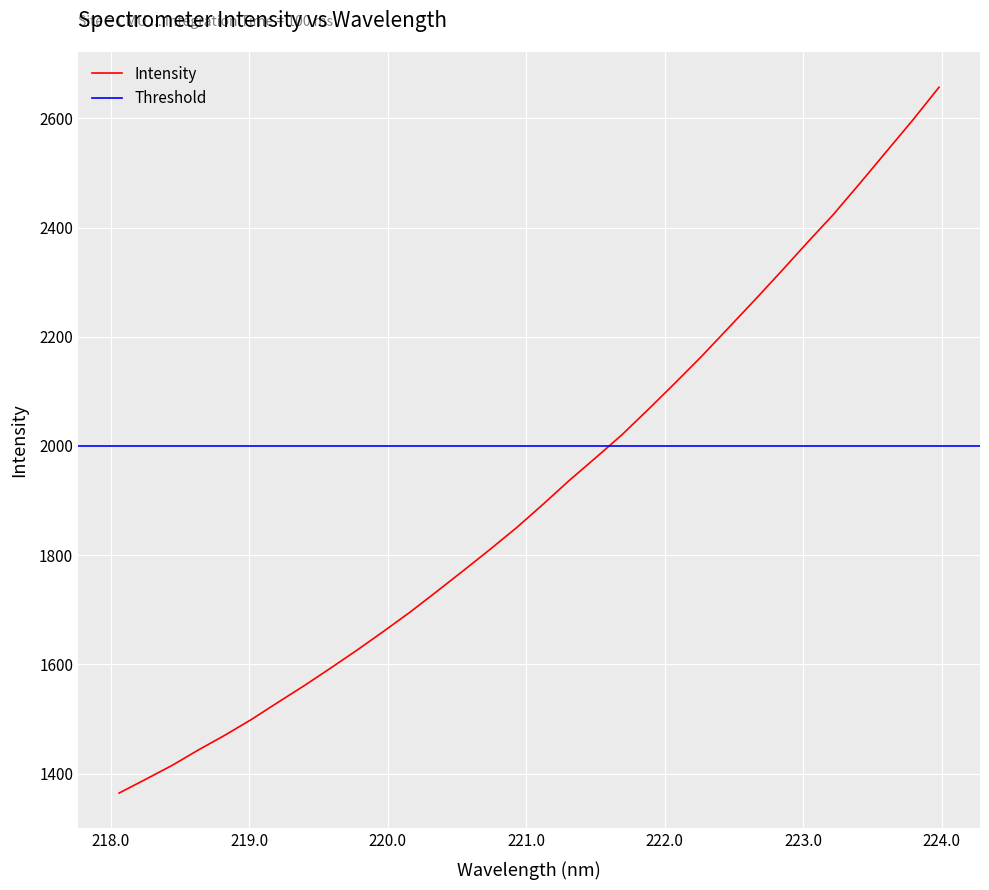

List the labels in order of value, largest first.

223.9802, 223.7895, 223.5987, 223.408, 223.2172, 223.0264, 222.8355, 222.6447, 222.4538, 222.263, 222.0721, 221.8812, 221.6902, 221.4993, 221.3083, 221.1174, 220.9264, 220.7354, 220.5444, 220.3533, 220.1623, 219.9712, 219.7801, 219.589, 219.3979, 219.2067, 219.0156, 218.8244, 218.6332, 218.442, 218.2508, 218.0596